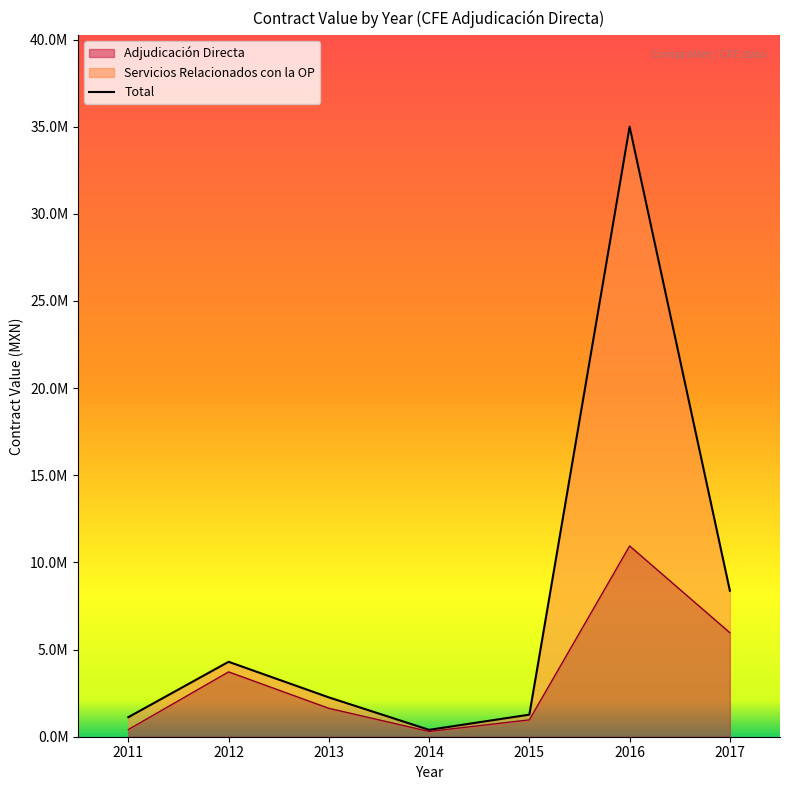

Reading left to right, what are all the values shown in this chart?

2011=1121400.0	2012=4298970.5	2013=2256882.5	2014=394322.5	2015=1266425.6	2016=34998654.2	2017=8377861.3